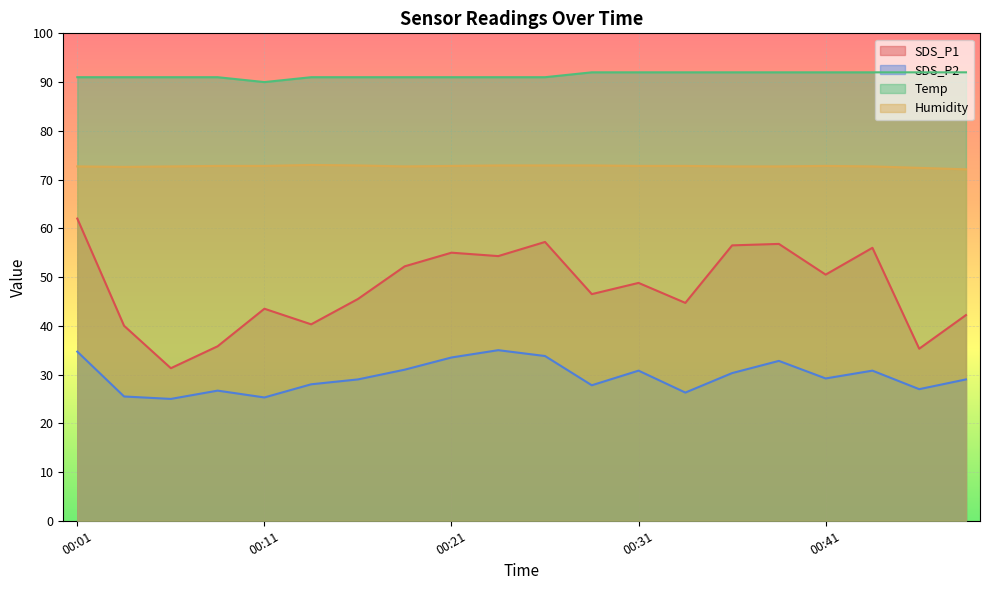

The value of Humidity at 00:18 is 42.4. True or false?

False